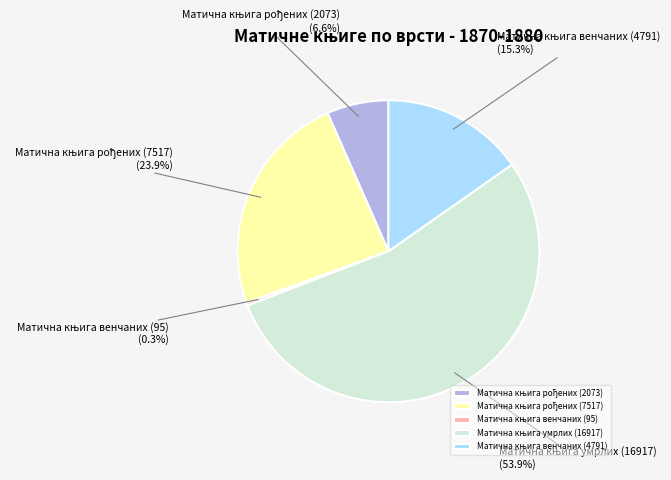

Rank the categories by value from lowest to highest.

Матична књига венчаних (95), Матична књига рођених (2073), Матична књига венчаних (4791), Матична књига рођених (7517), Матична књига умрлих (16917)